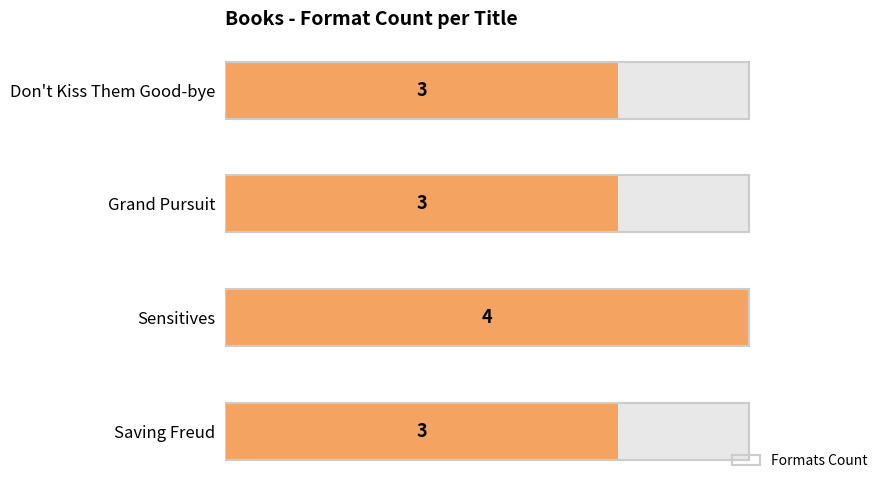

What position from the right is Sensitives?

3